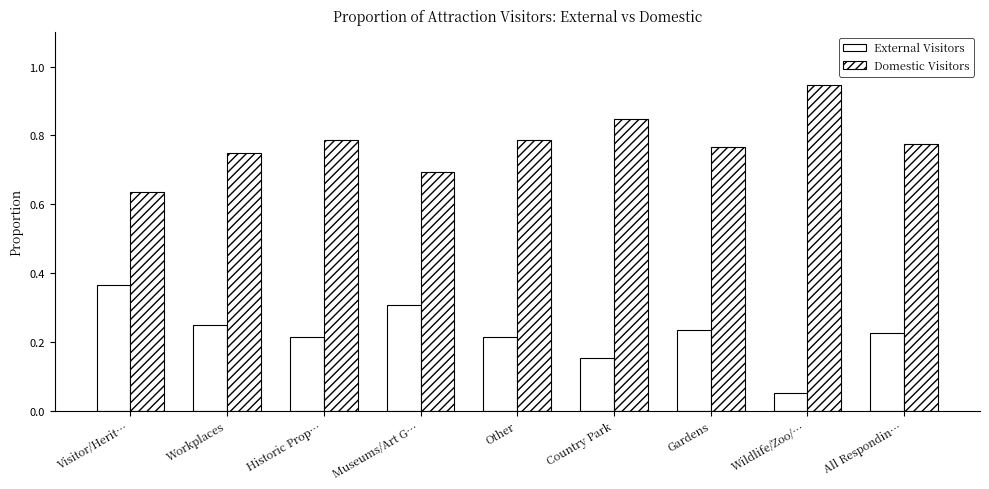

The value of External Visitors at Country Park is 0.2. True or false?

True